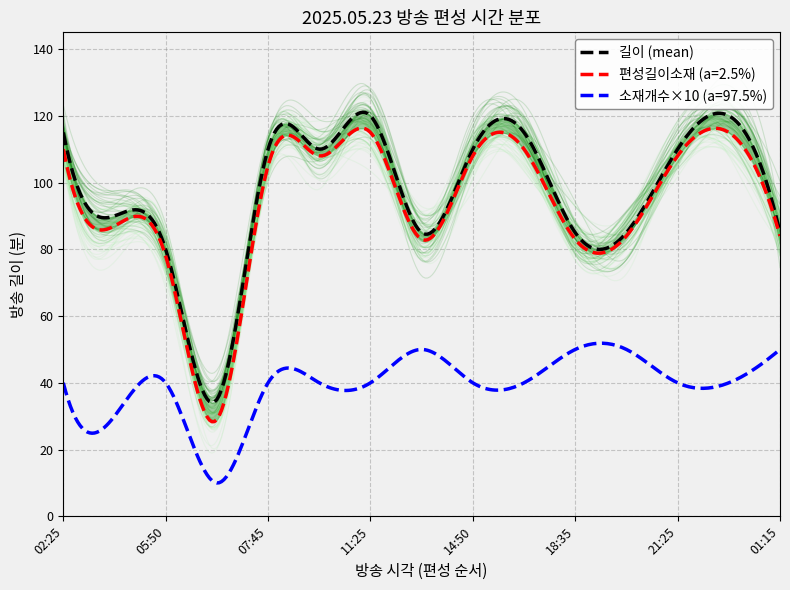

What is the minimum value for 소재개수×10 (a=97.5%)?

10.0